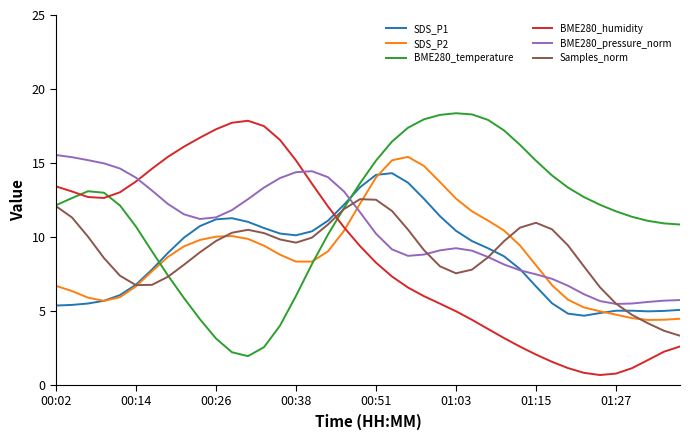

True or false: BME280_temperature and BME280_pressure_norm cross at least once.

True